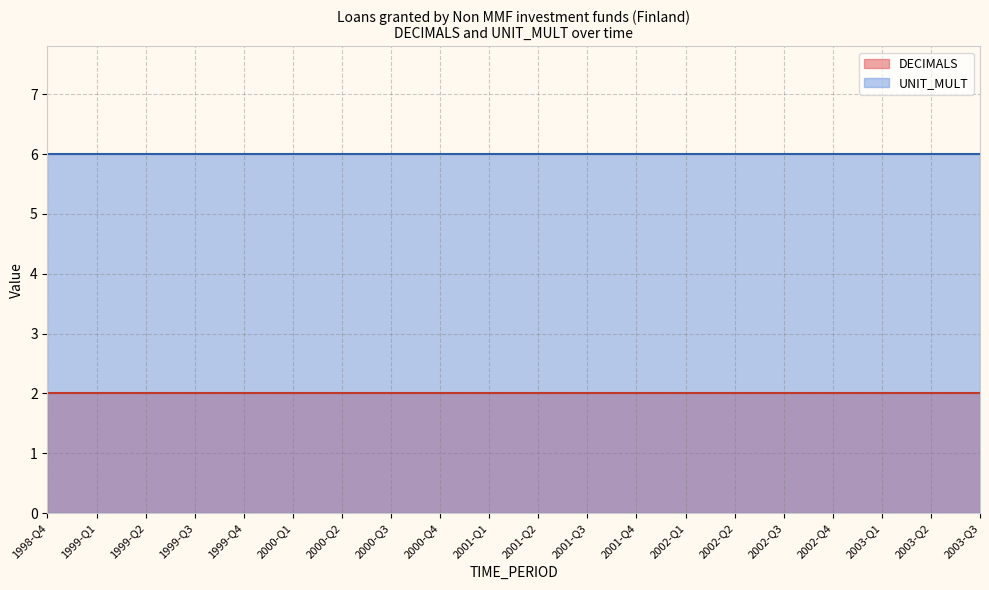

Which has a higher value, 2000-Q1 or 1999-Q3?

2000-Q1